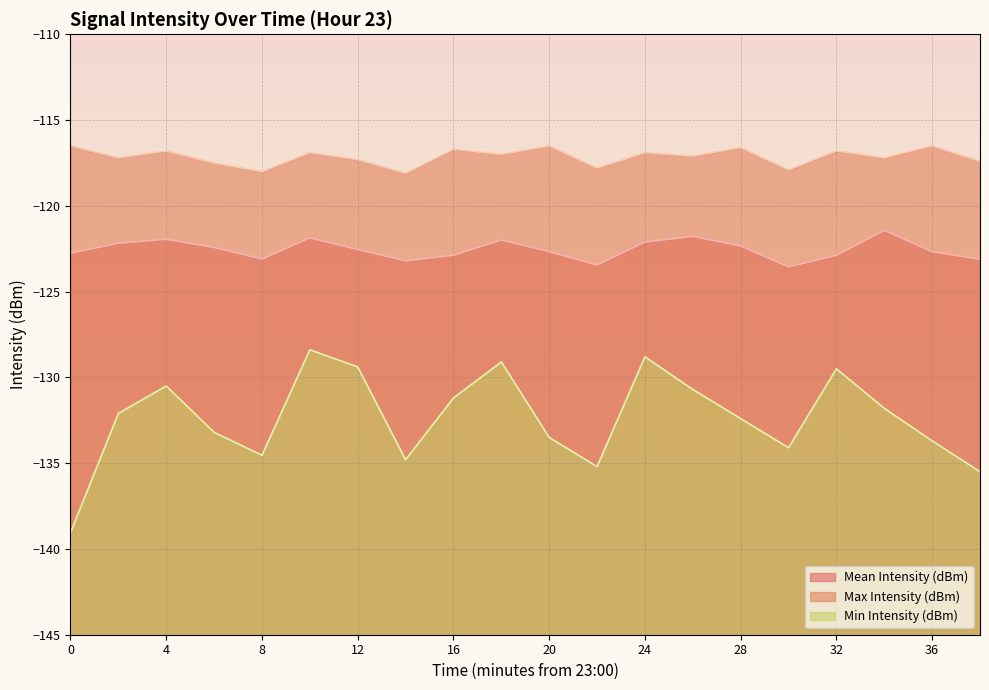

What is the smallest value displayed?

-139.1